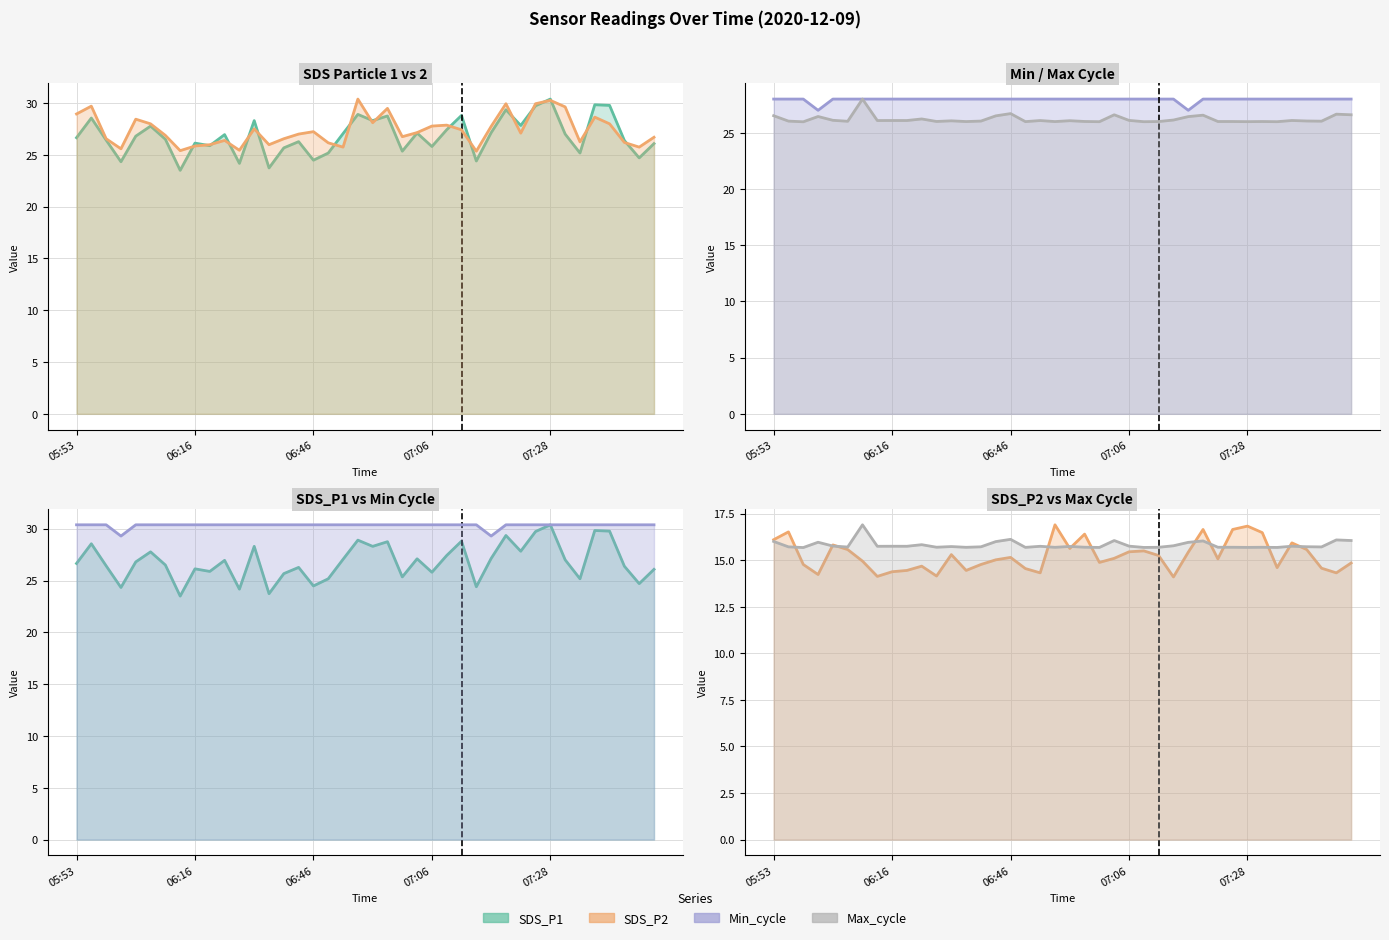

How many distinct data groups are displayed?

4